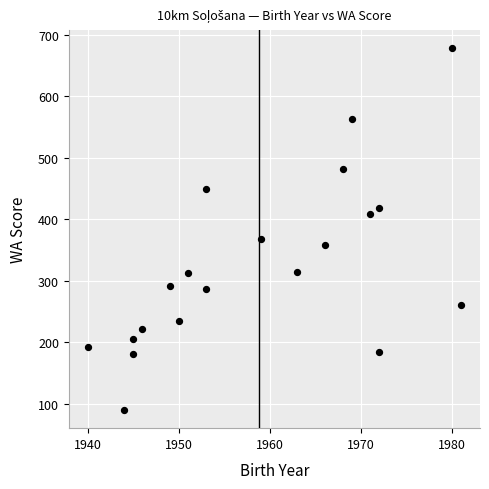

What Y value in the scatter plot is closest to 384?

368